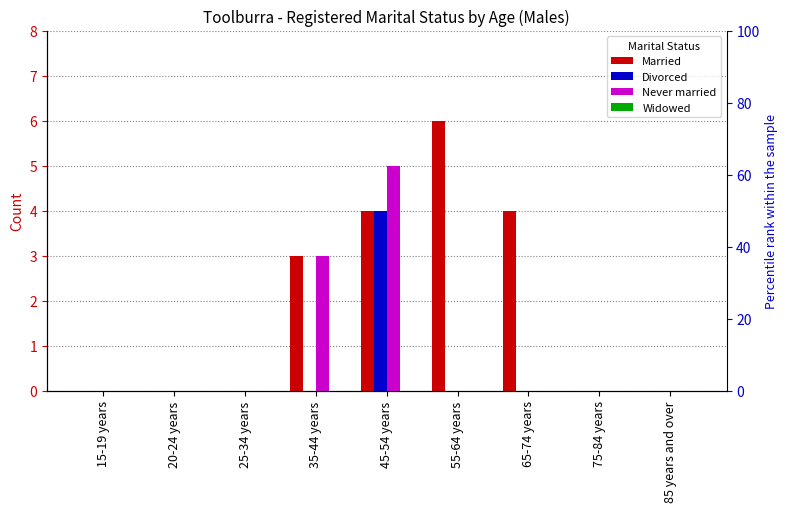

List the labels in order of Married value, smallest first.

15-19 years, 20-24 years, 25-34 years, 75-84 years, 85 years and over, 35-44 years, 45-54 years, 65-74 years, 55-64 years